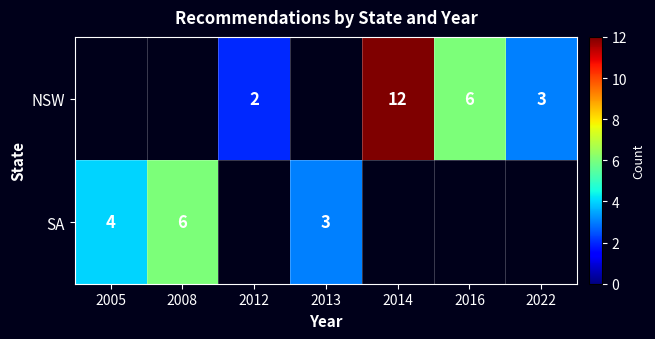

True or false: NSW has a value of 2 at 2022.

False